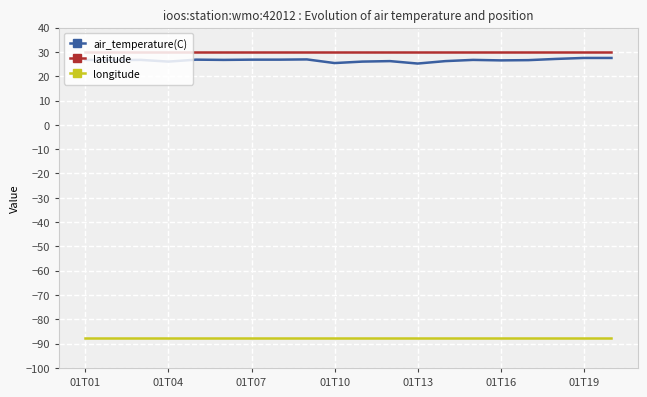

Which series has the widest spread of values?

air_temperature(C)